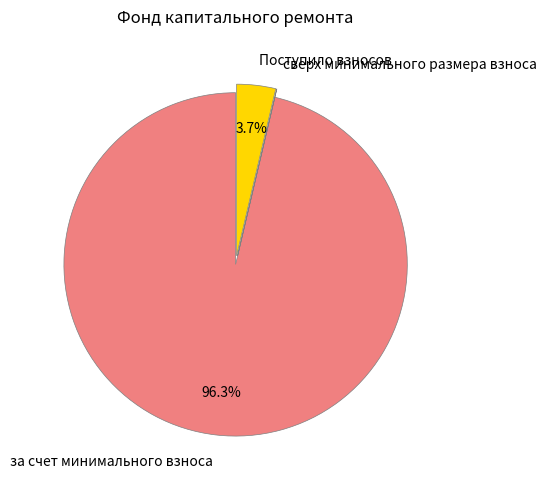

Is Поступило взносов the majority of the pie?

No